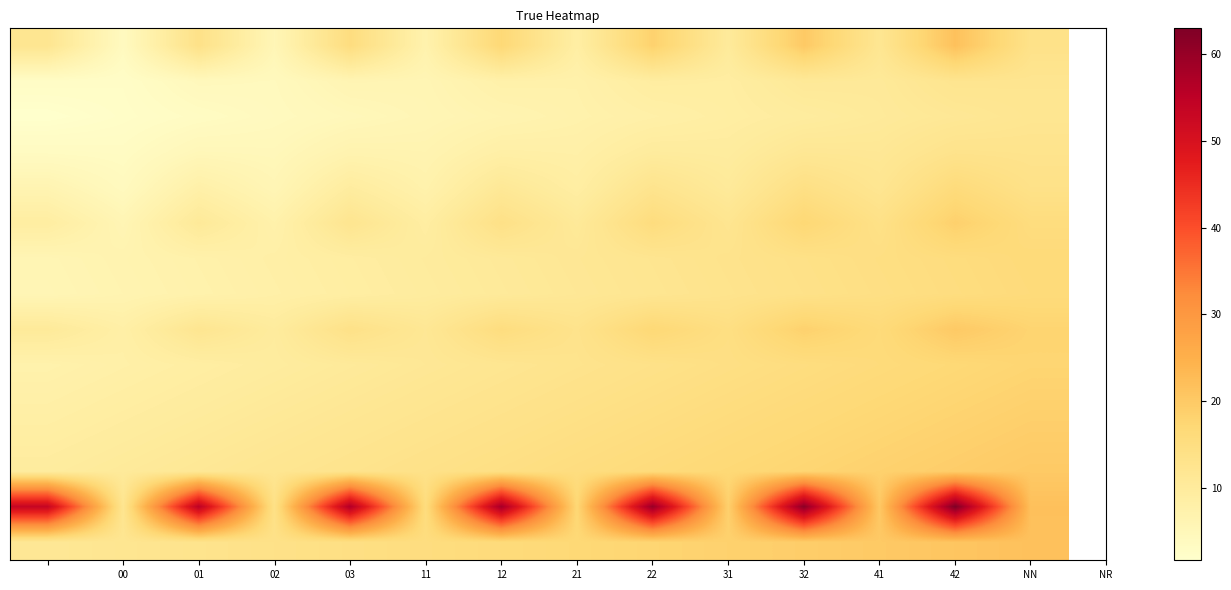

What is the greatest value displayed?

63.0